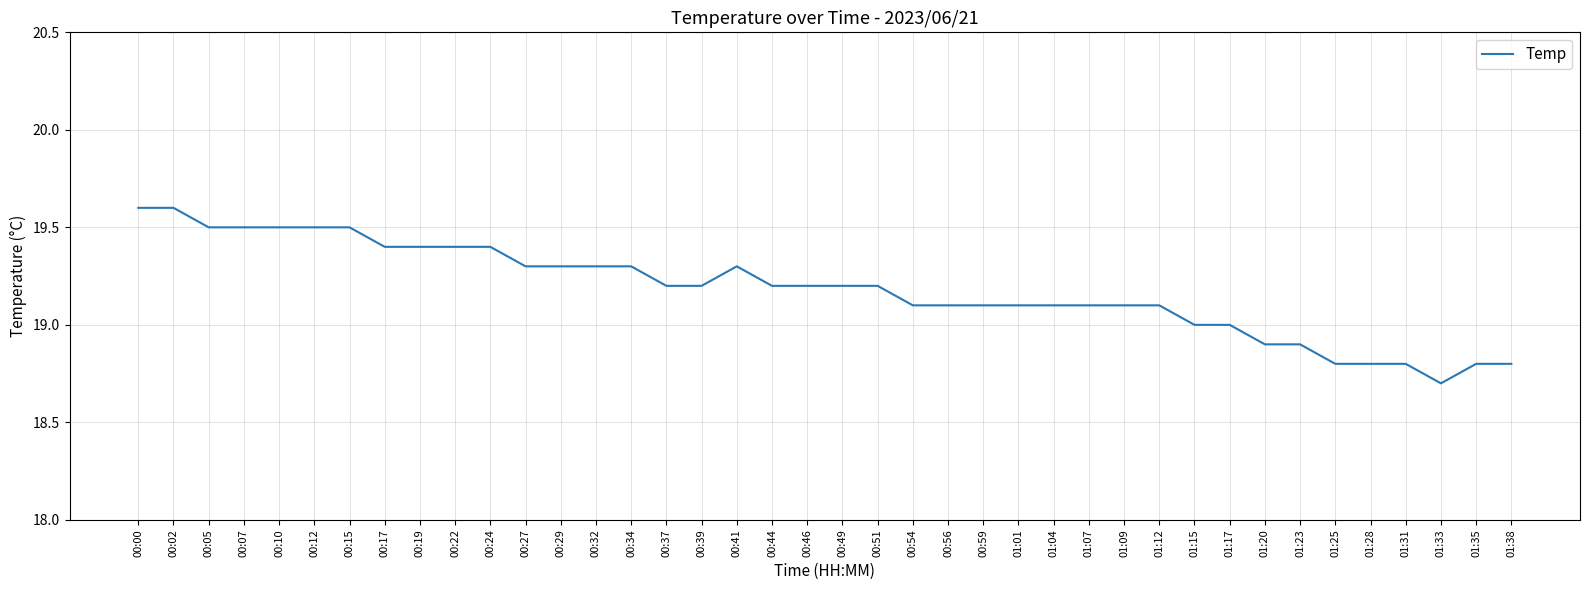

What is the minimum value shown in the chart?

18.7